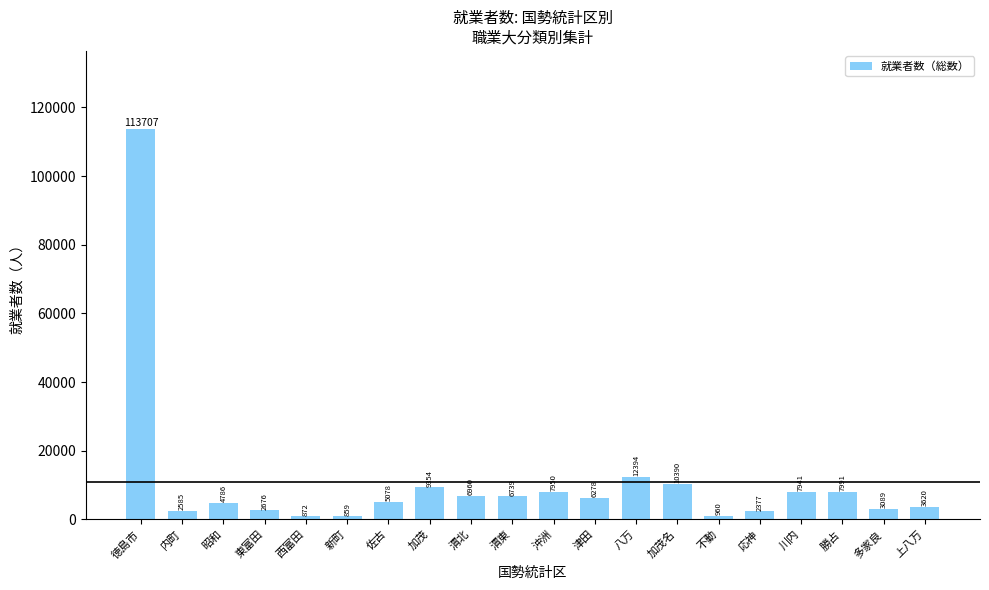

Count the number of categories in the chart.

20